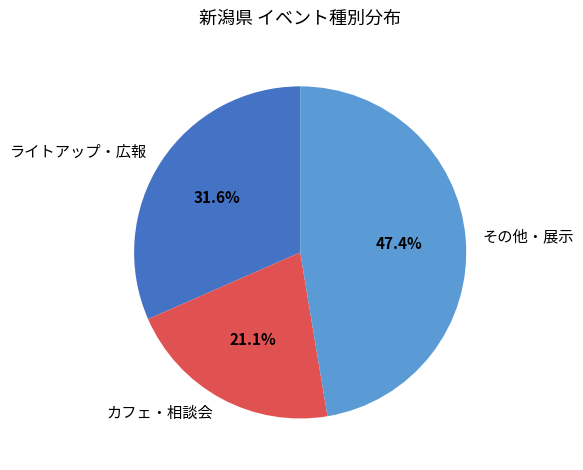

Is there any slice that represents more than half of the pie?

No